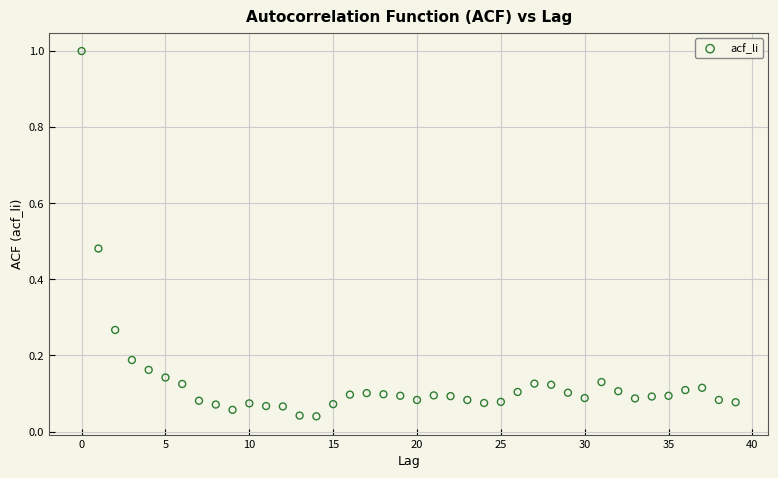

What is the range of Y values (max minus min)?

1.0